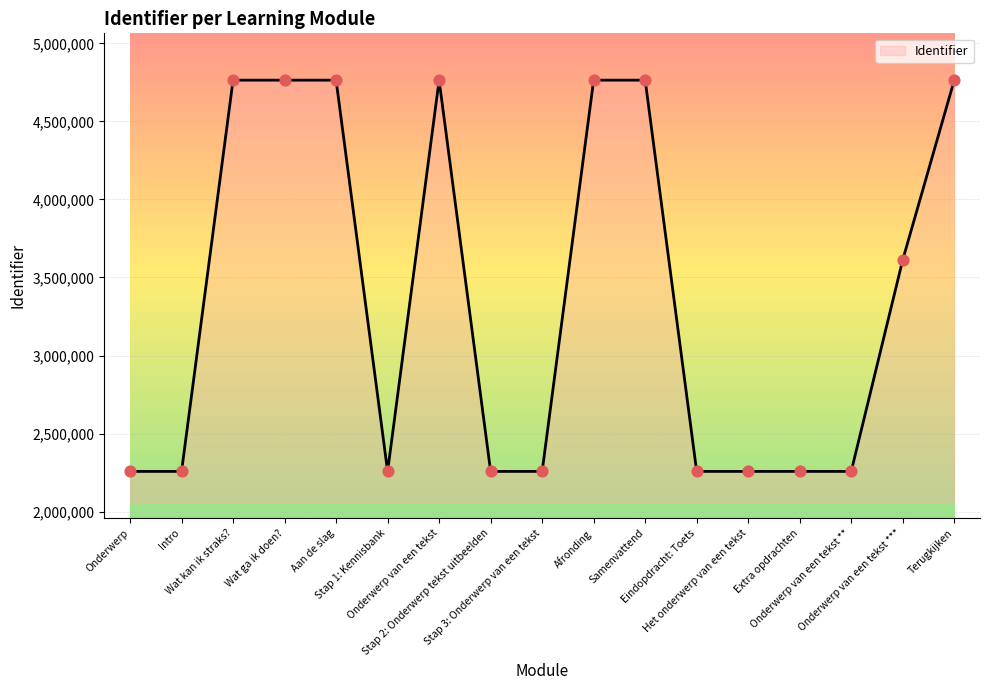

Between Extra opdrachten and Wat ga ik doen?, which is larger?

Wat ga ik doen?